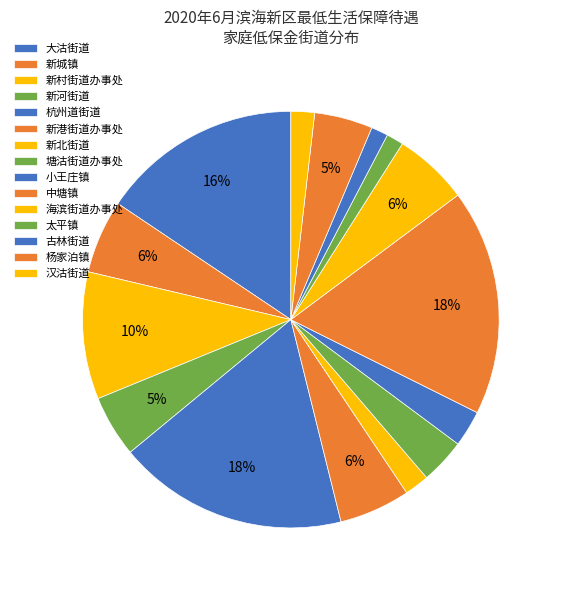

How many segments does this pie chart have?

15